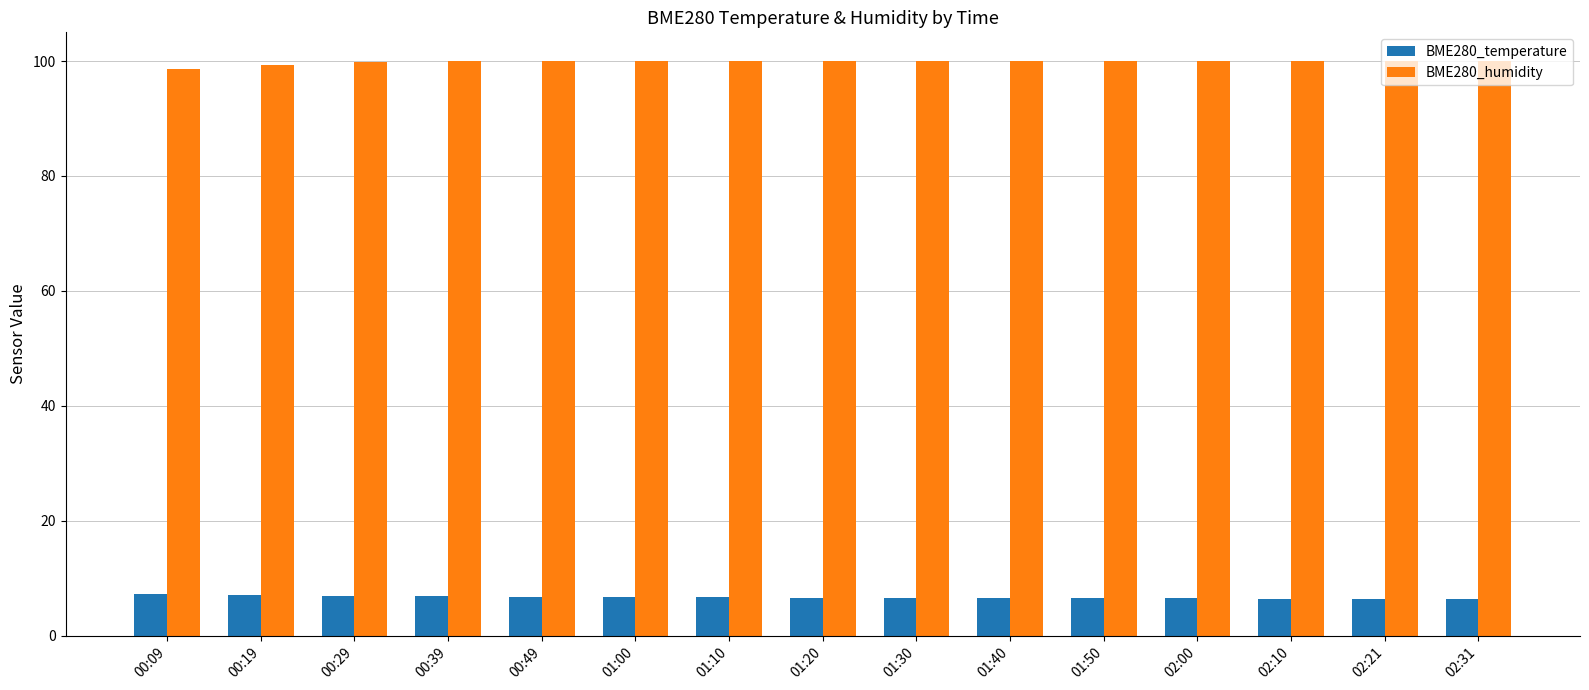

What is the average value of the BME280_humidity series?

99.9